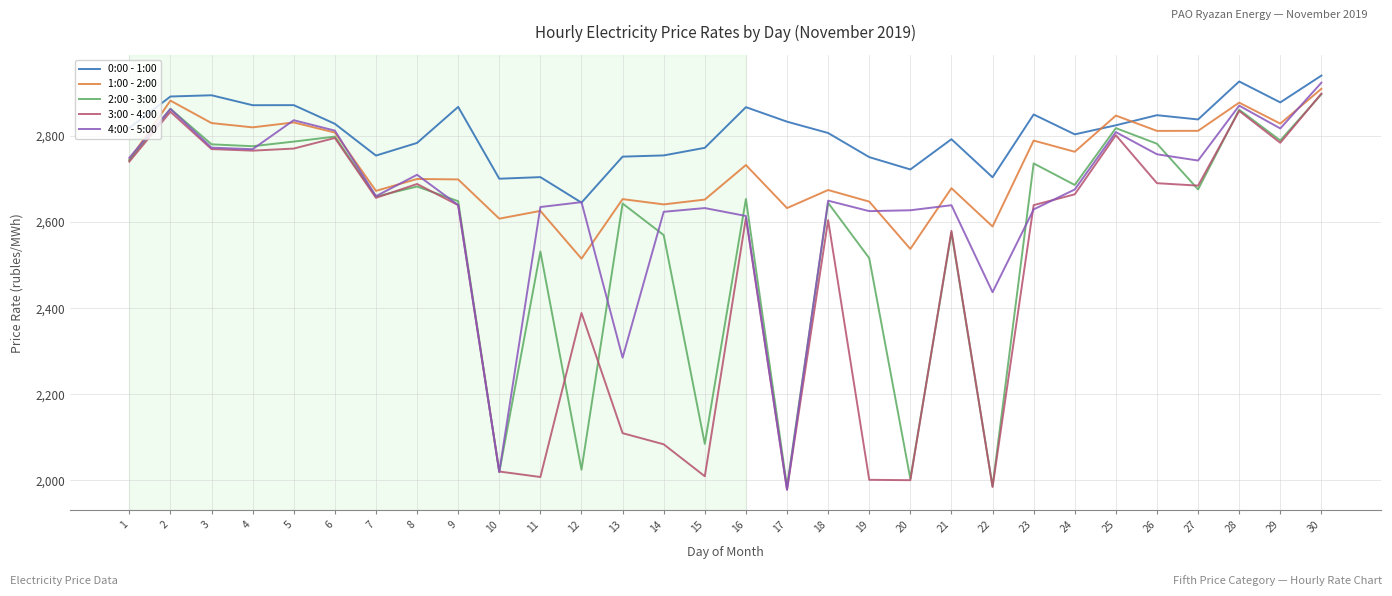

Between 16 and 29, which series saw the biggest shift?

4:00 - 5:00